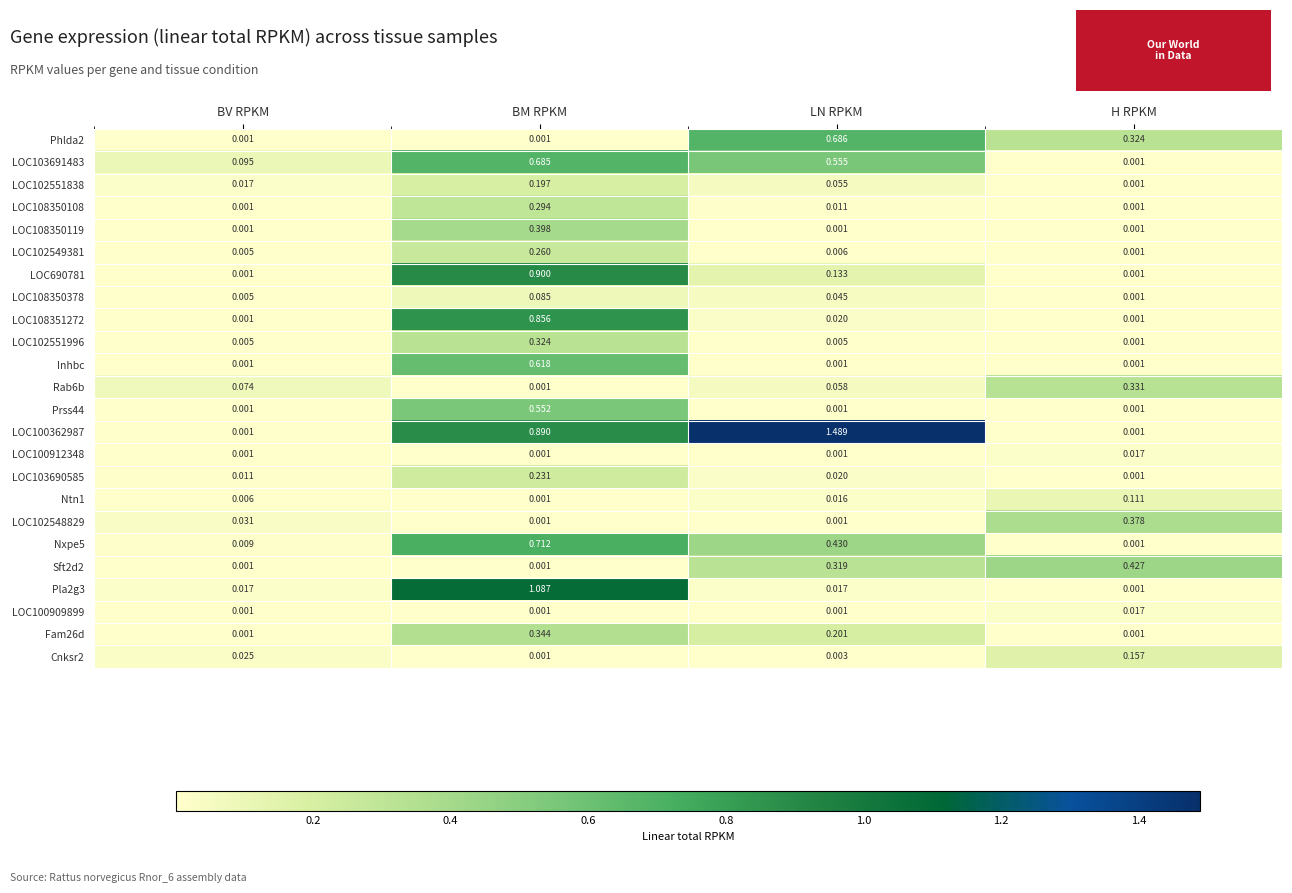

Count the number of data series in this chart.

24